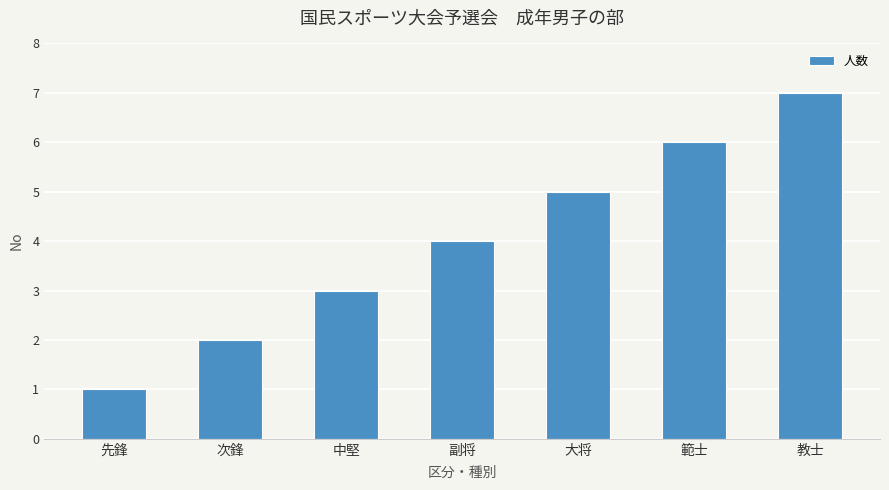

What is the sum of the values at 先鋒 and 教士?

8